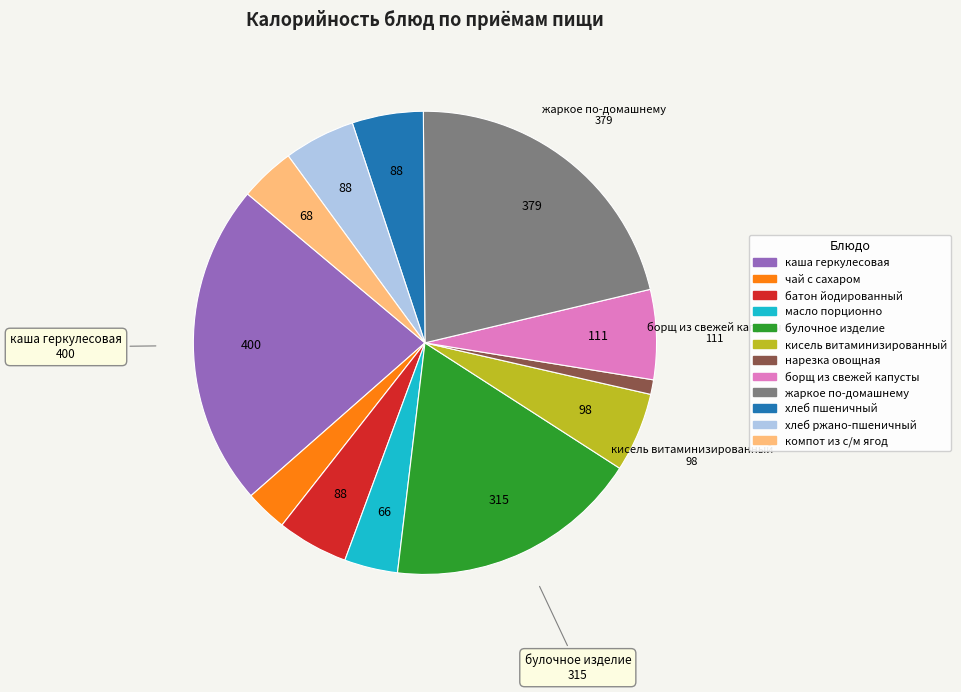

Is there any slice that represents more than half of the pie?

No